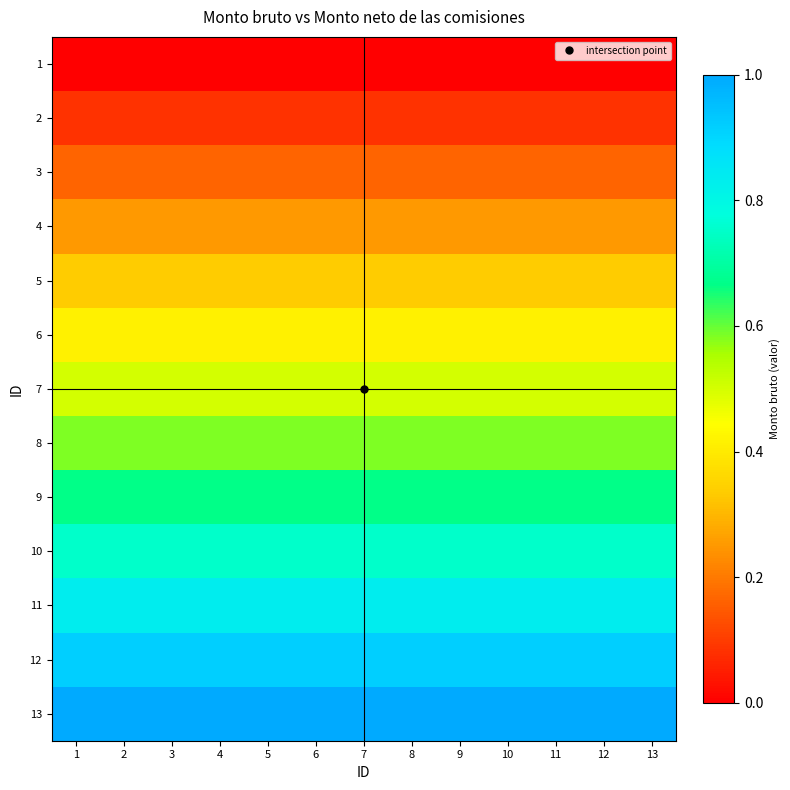

Which category has the highest value across all series?

1